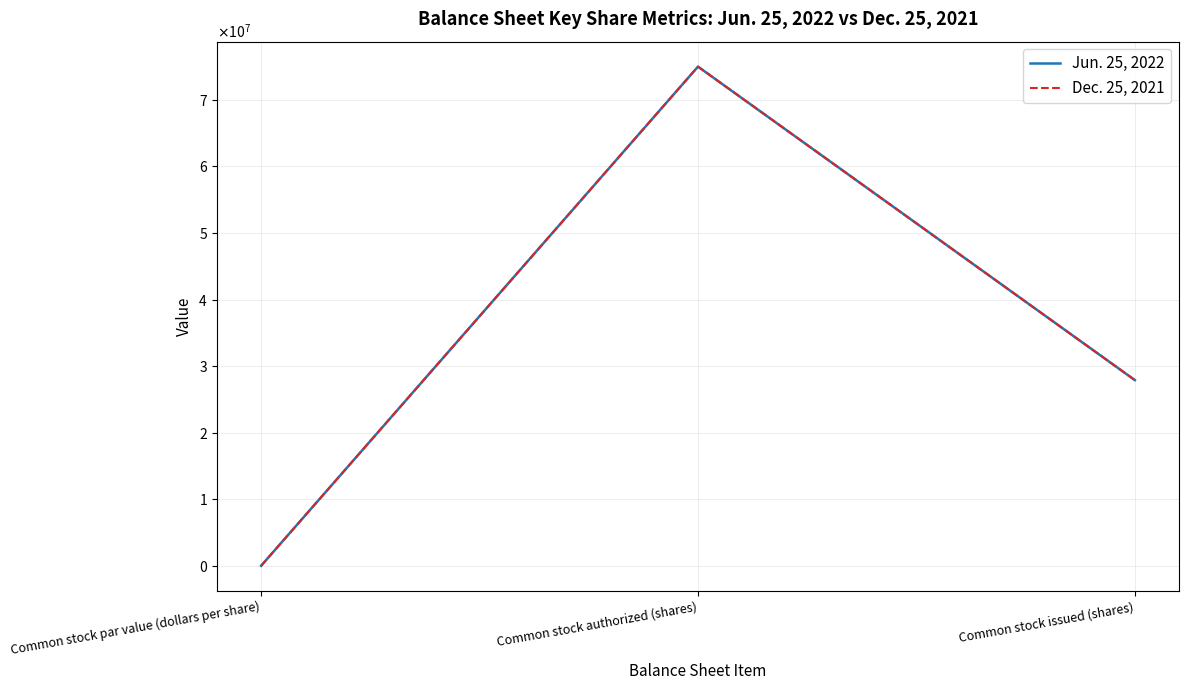

Does the chart display data point markers on the line(s)?

No